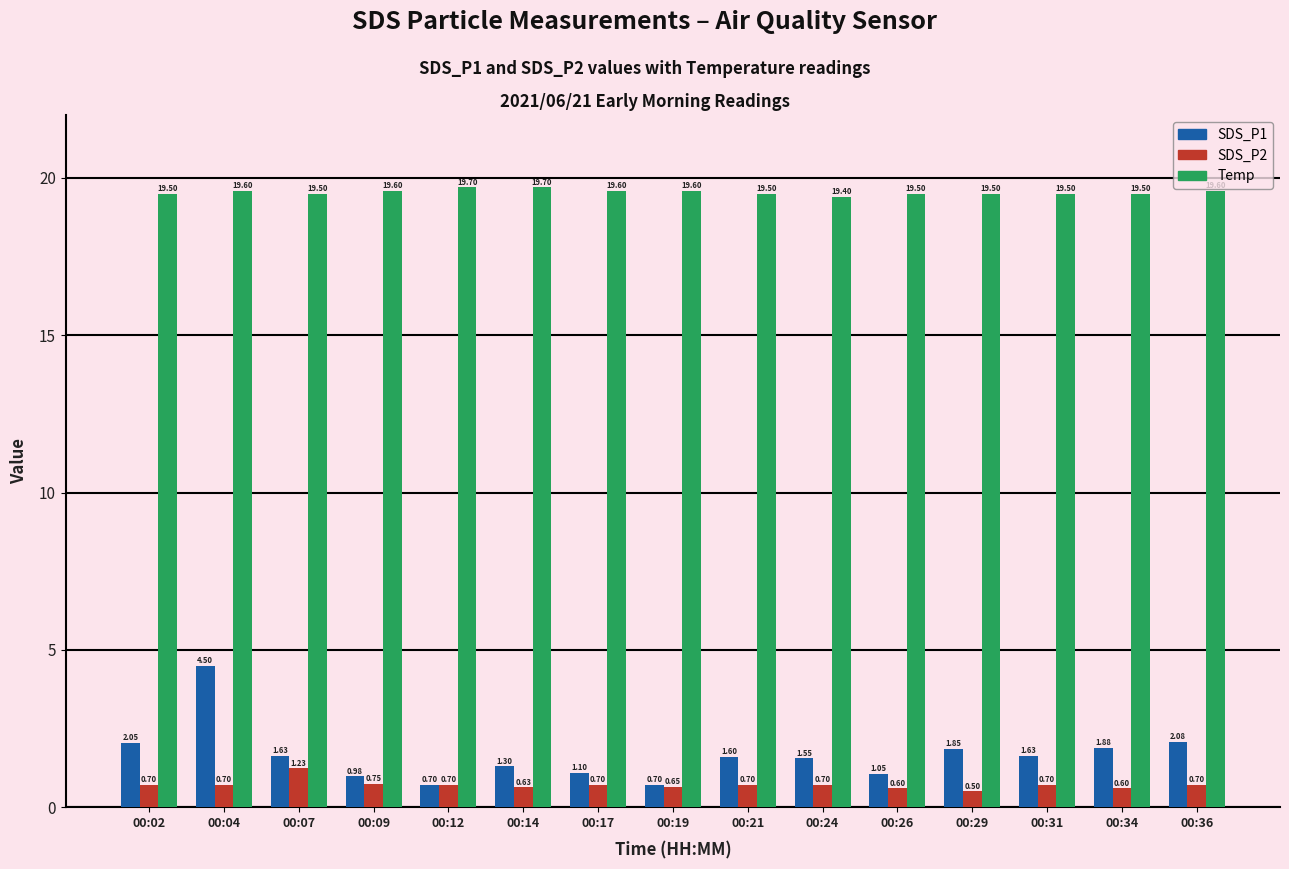

What is the difference between the maximum and minimum values in the SDS_P1 series?

3.8